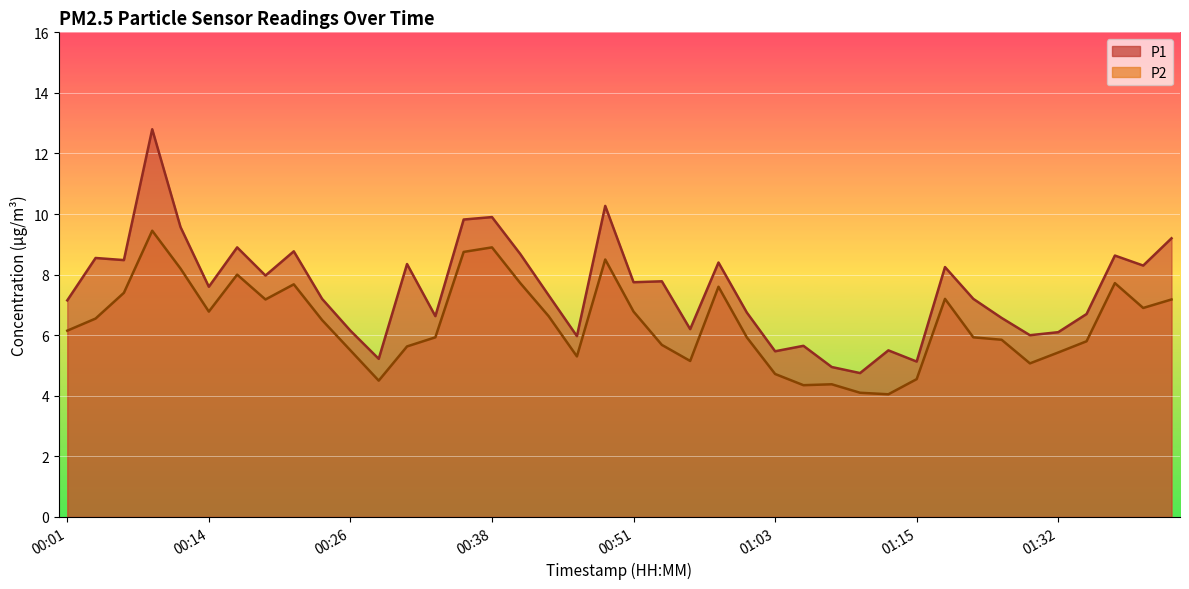

What is the label of the 5th point from the right?

01:32